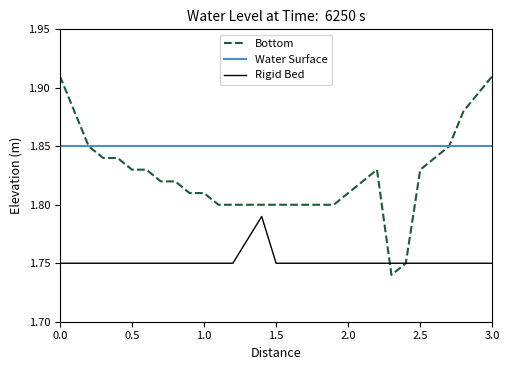

Rank the series by their maximum value, from lowest to highest.

Rigid Bed, Water Surface, Bottom